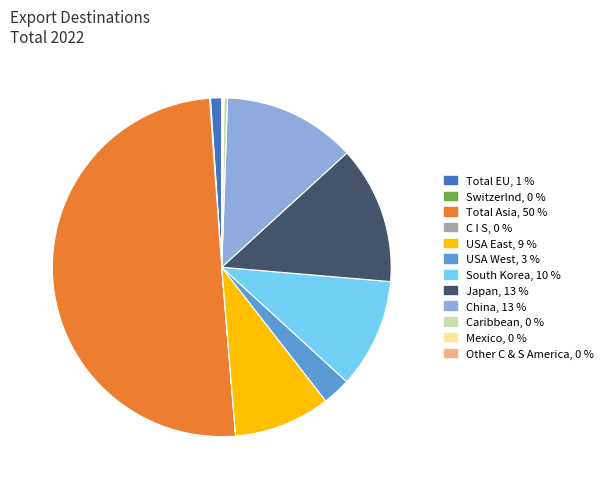

Is Total EU the majority of the pie?

No